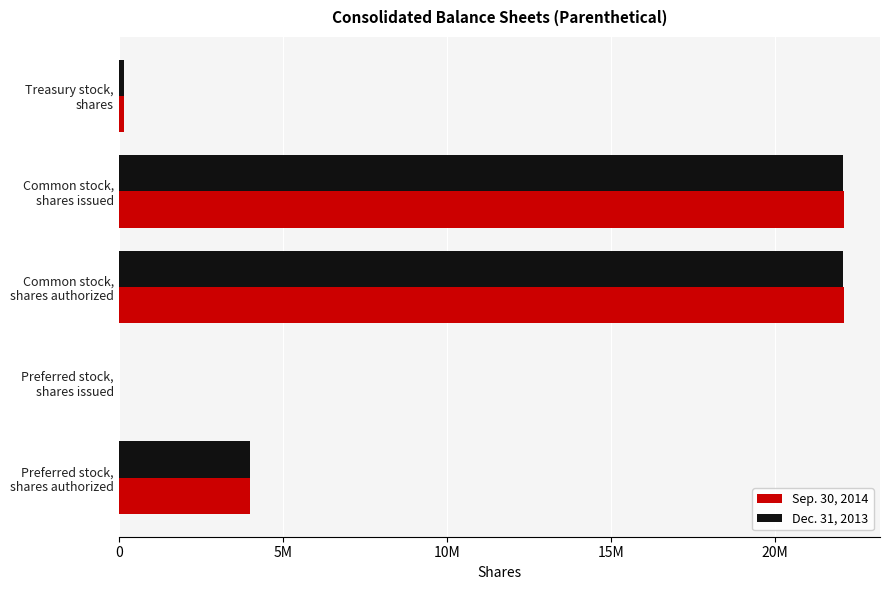

What are all the series names shown in the legend?

Sep. 30, 2014, Dec. 31, 2013